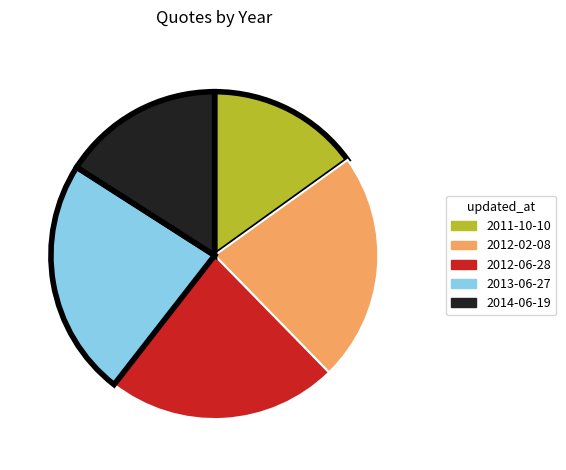

Approximately how many times larger is the value at 2012-02-08 compared to 2013-06-27?

1.0